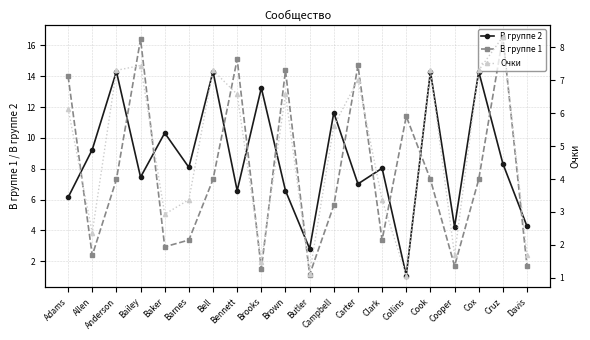

True or false: В группе 1 has more than 2 points higher than both neighbors.

True